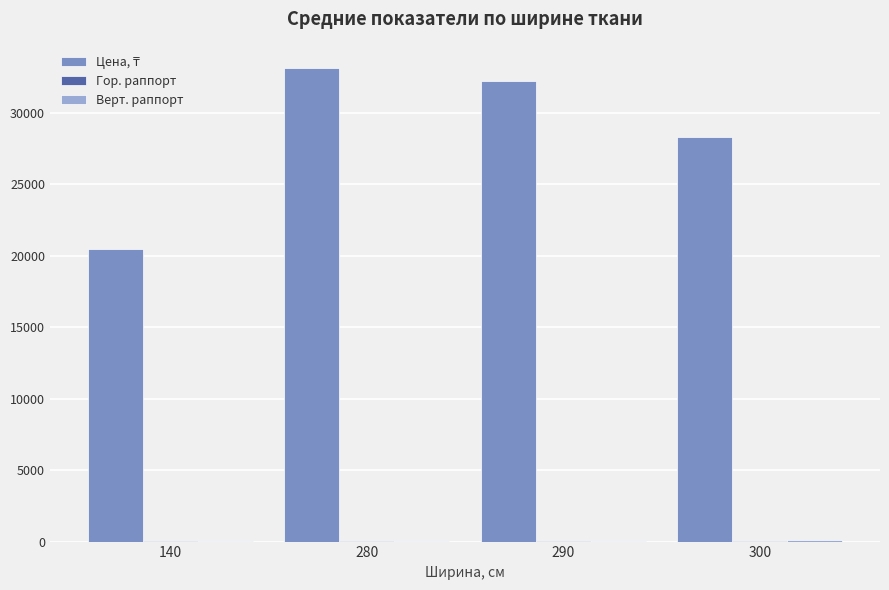

Where does the Цена, ₸ series first go above 32200?

280